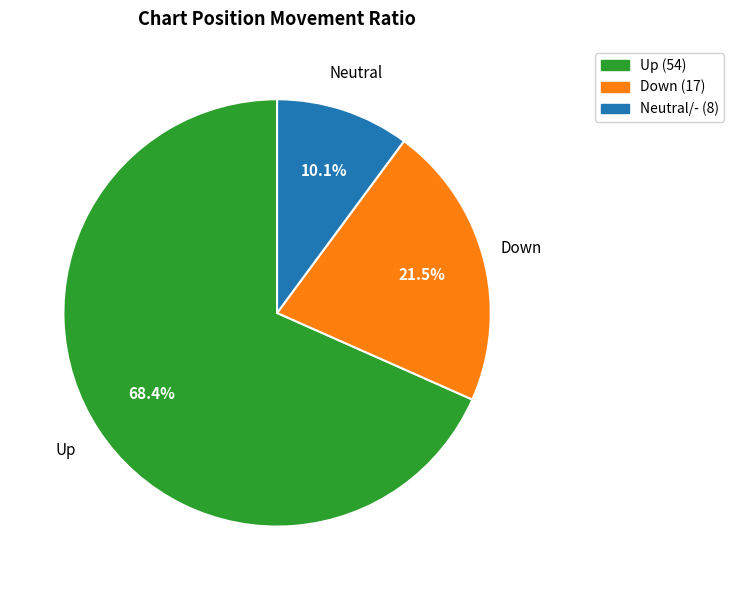

Rank the categories by value from highest to lowest.

Up (54), Down (17), Neutral/- (8)